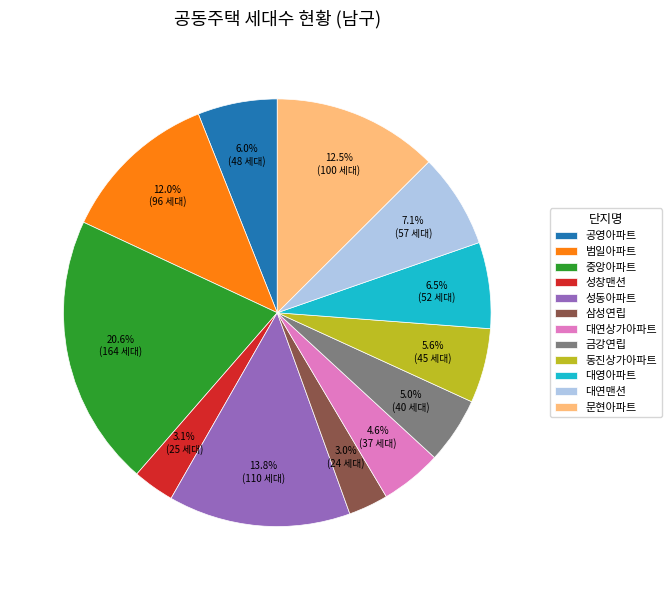

Count the number of slices in the pie.

12